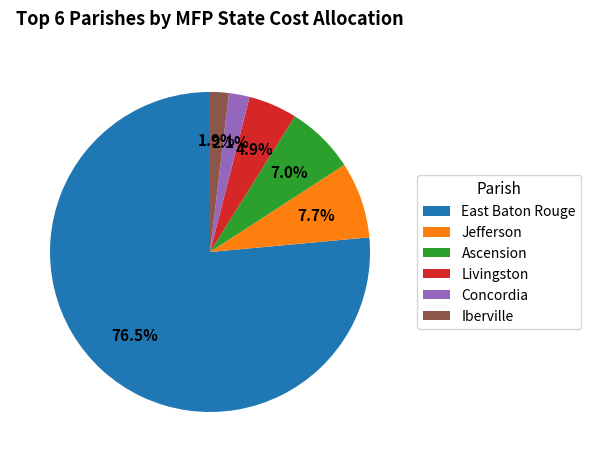

What percentage do Livingston and Iberville together represent?

6.8%